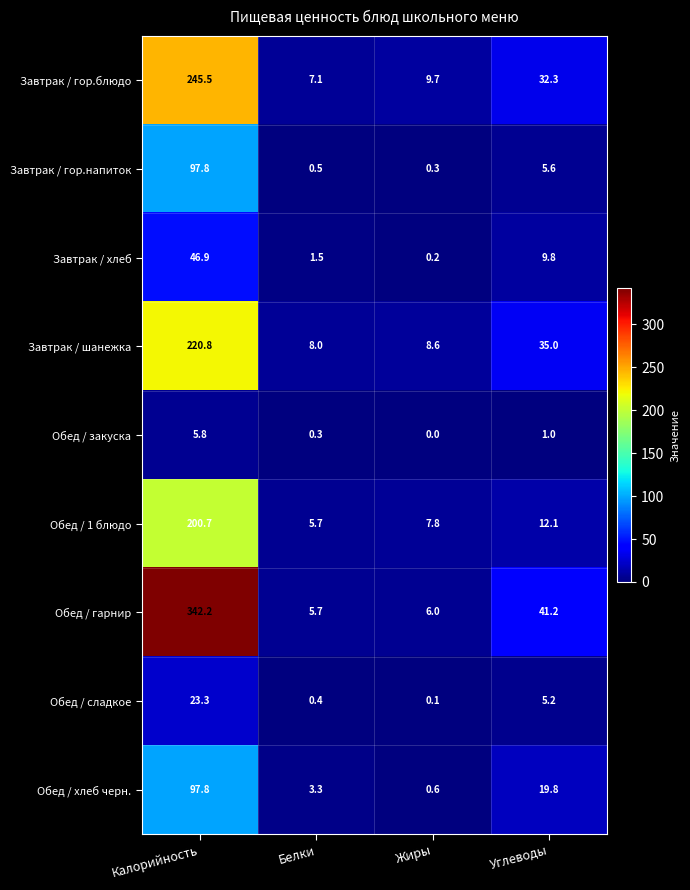

What is the sum of the Обед / 1 блюдо values at Калорийность and Белки?

206.4